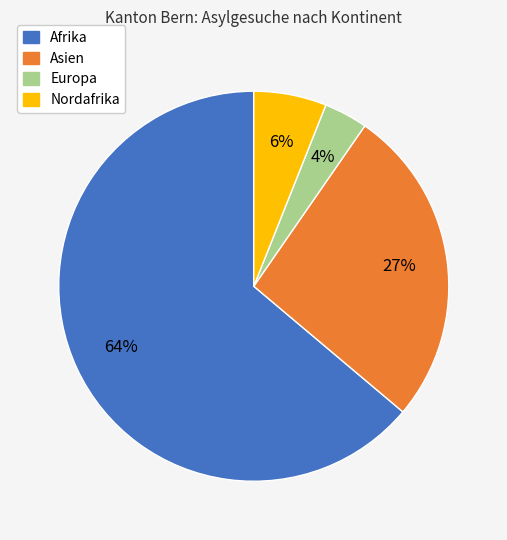

To the nearest percent, what is the average slice percentage?

25%